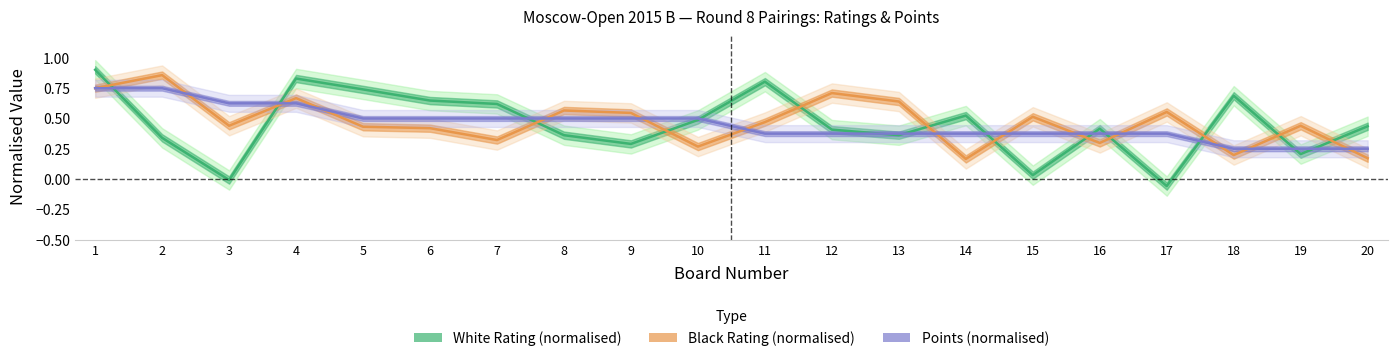

How many data points does each series have?

20